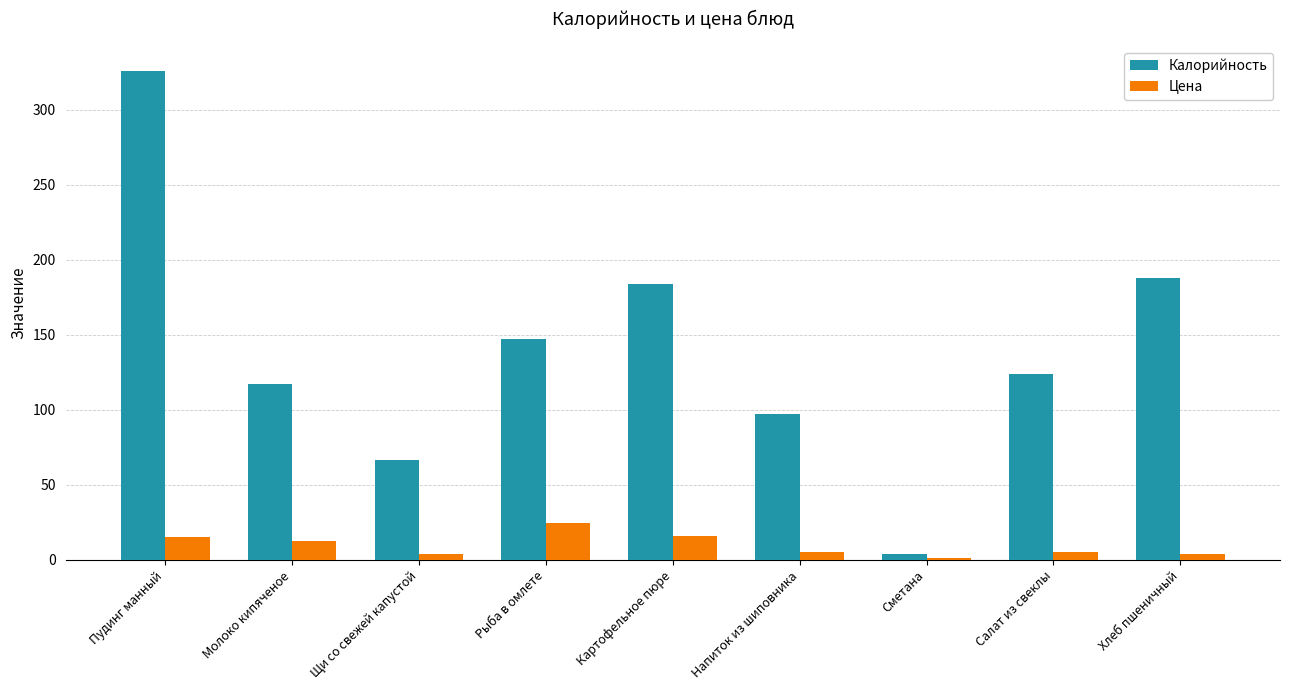

Which series has the largest range (max minus min)?

Калорийность